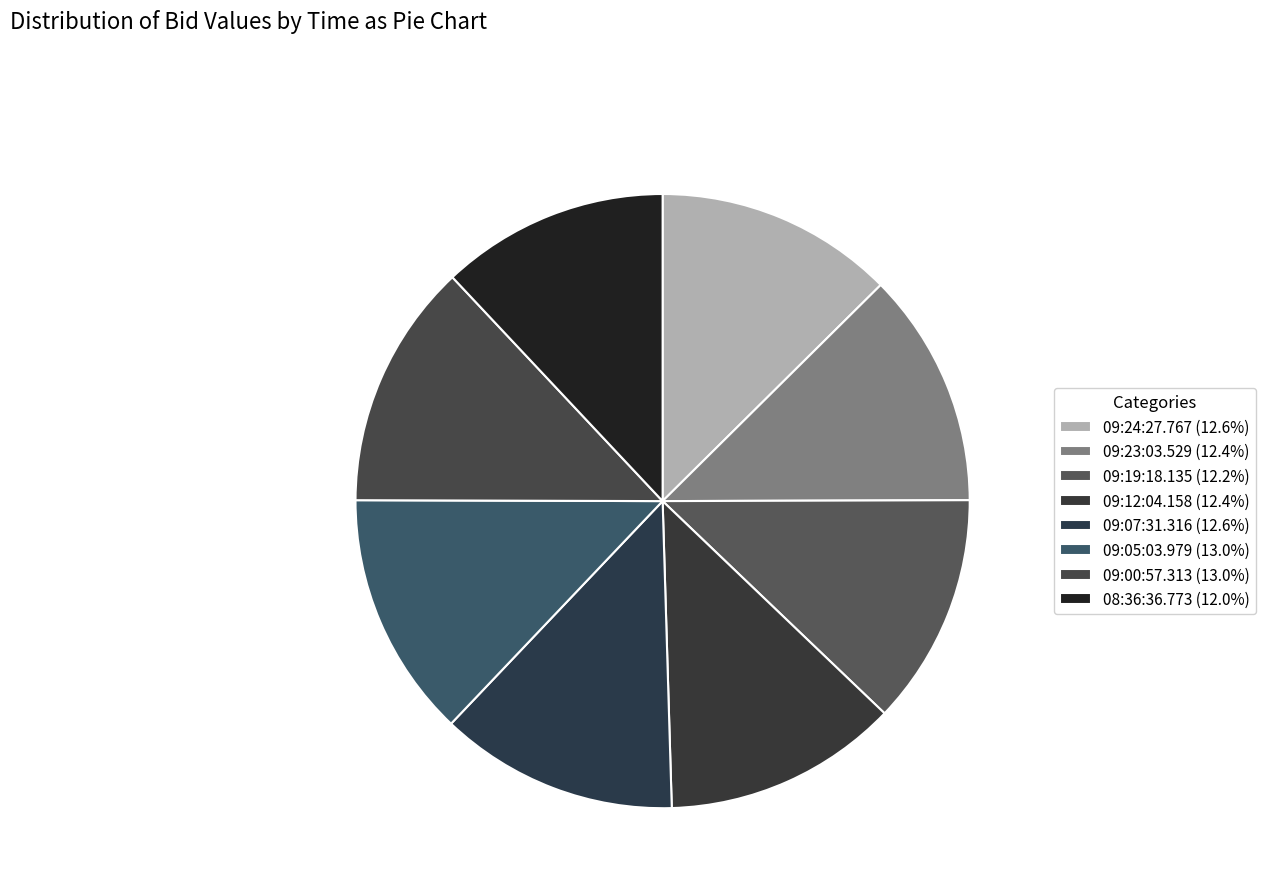

What is the largest slice in the pie chart?

09:05:03.979